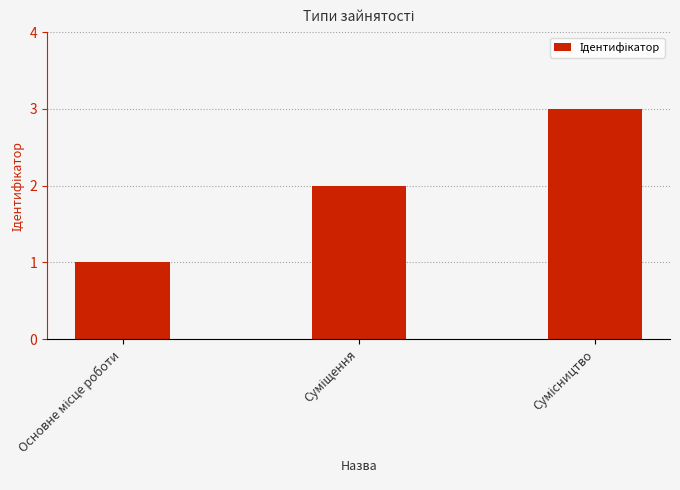

What is the sum of all values?

6